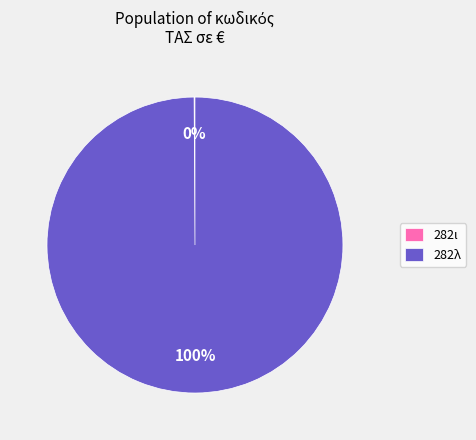

True or false: 282λ accounts for 100% of the total.

True